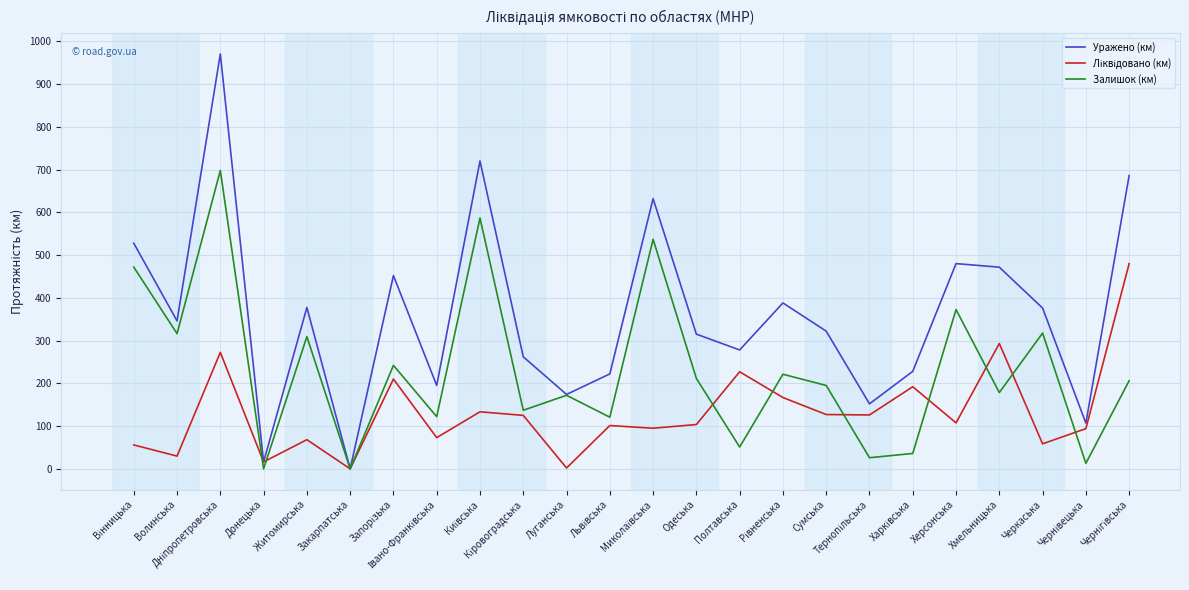

Which series has the largest total across all categories?

Уражено (км)